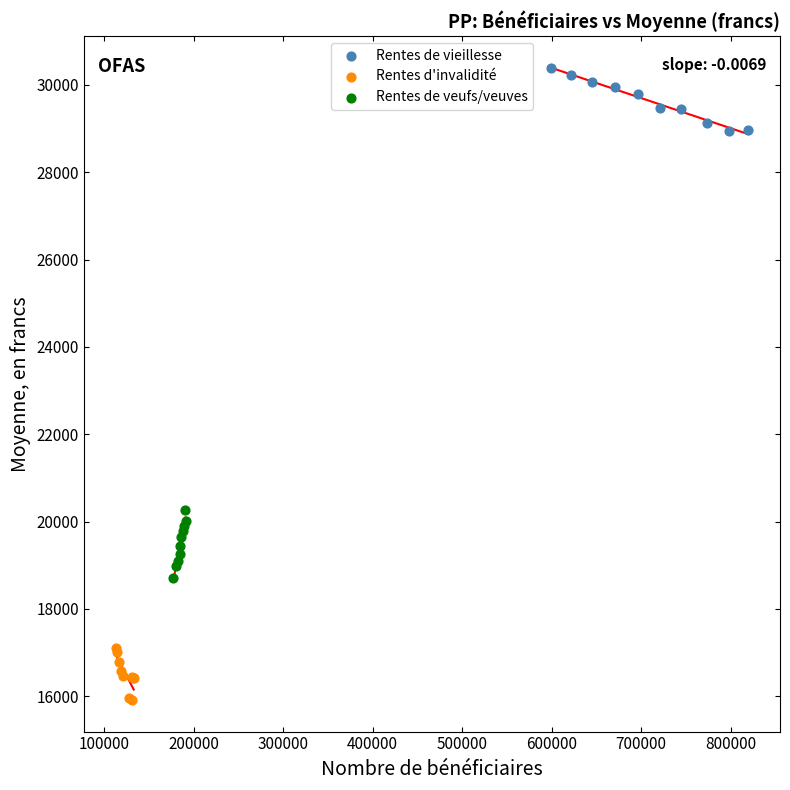

Which series contains the lowest Y value?

Rentes d'invalidité